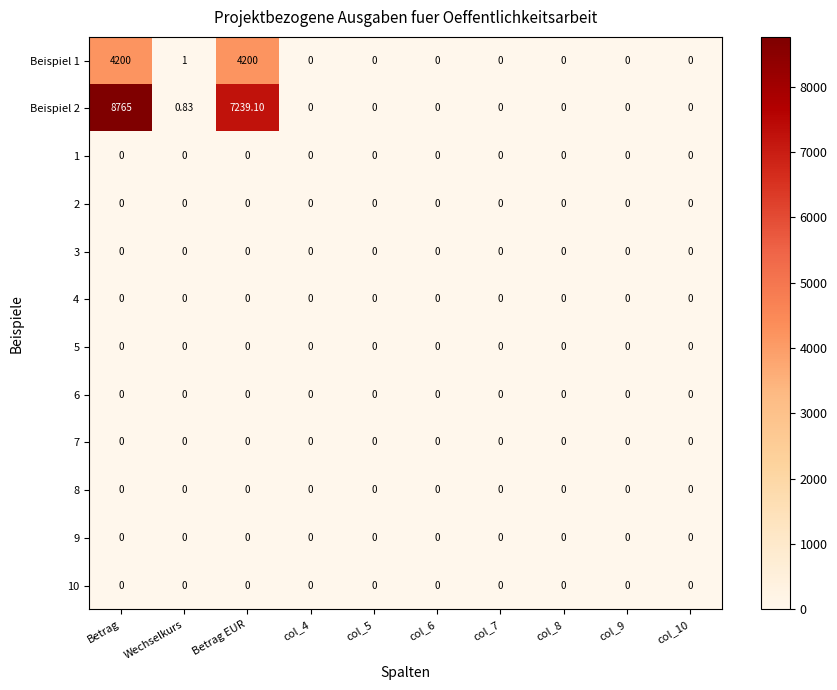

Which label corresponds to the largest value in the chart?

Betrag